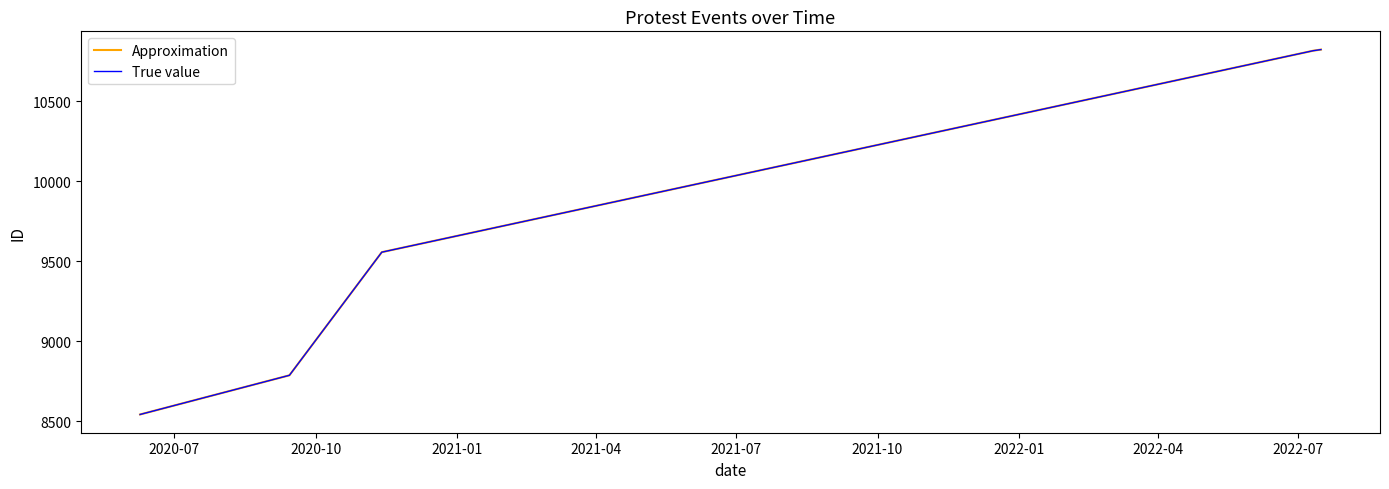

What is the label of the 2nd point from the right?

2021-04